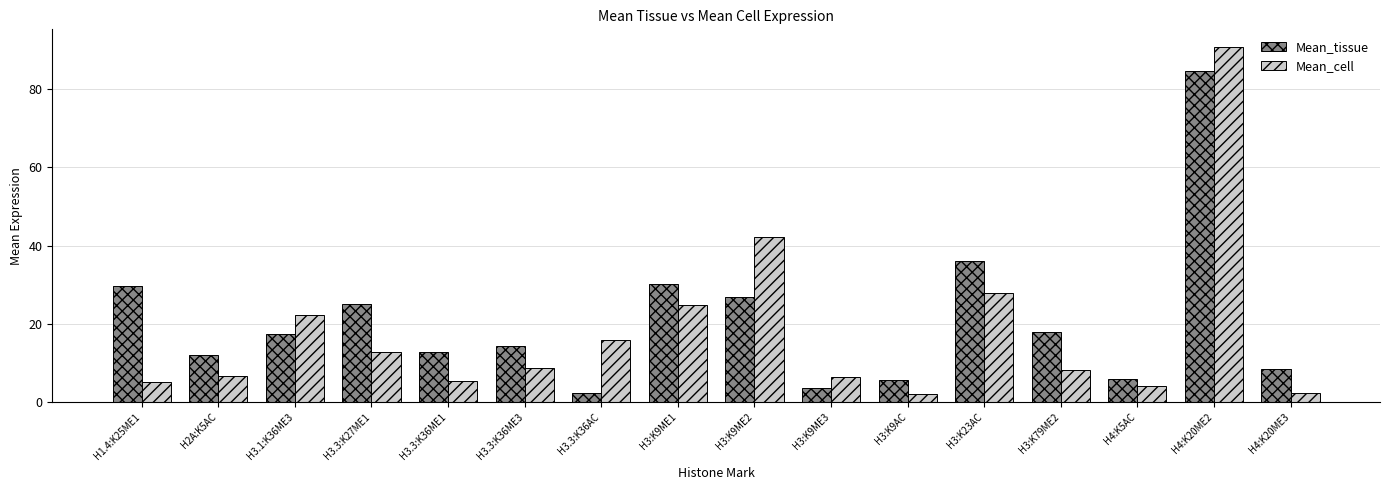

Rank the series by their maximum value, from highest to lowest.

Mean_cell, Mean_tissue